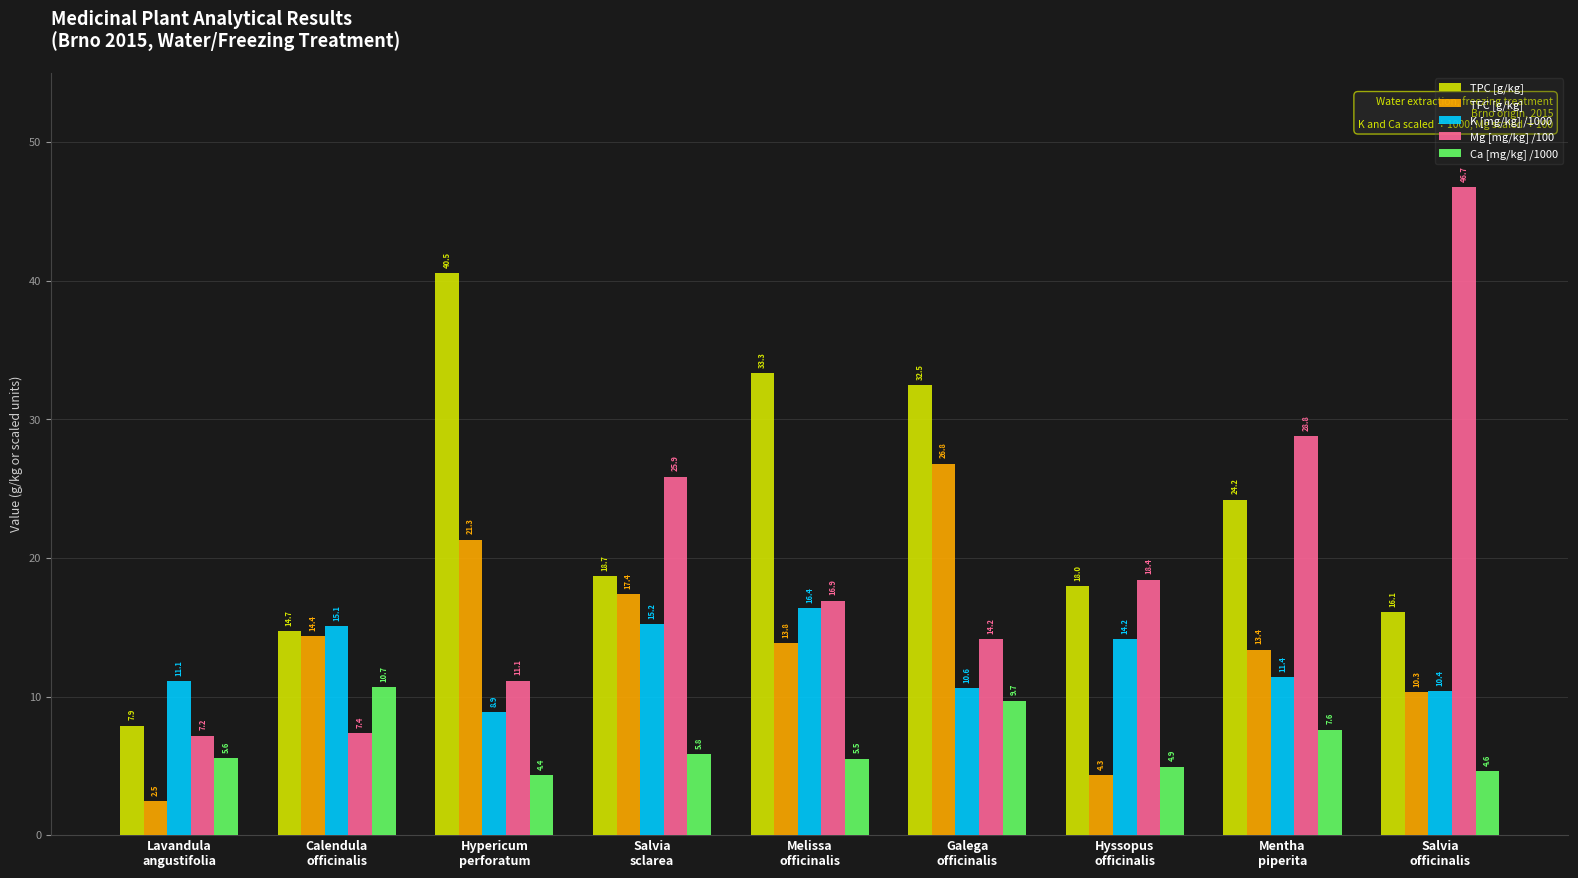

True or false: Ca [mg/kg] /1000 has a value of 7.3 at Salvia
officinalis.

False